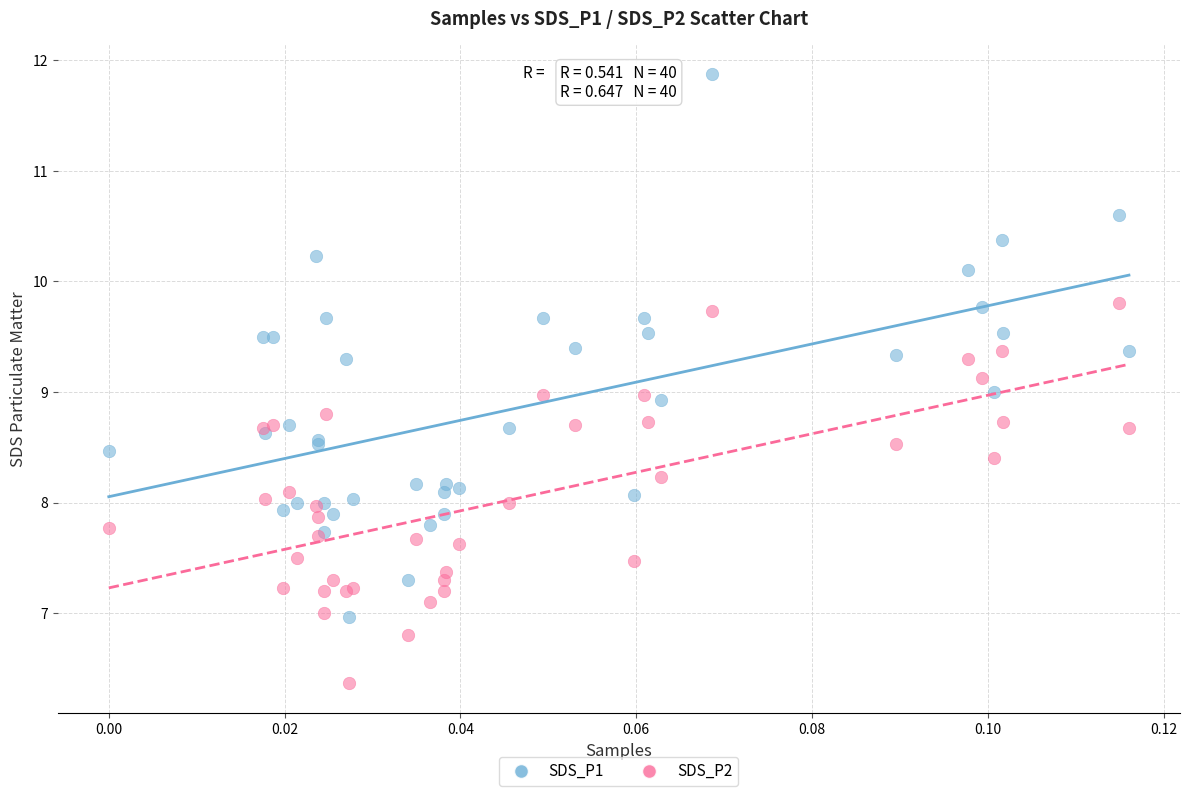

Which series reaches the maximum Y coordinate?

SDS_P1